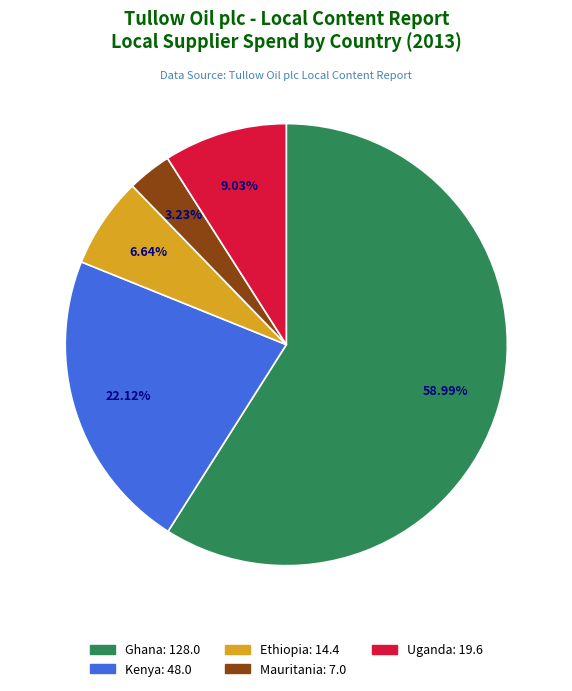

Is it true that Uganda is 9% of the pie?

True